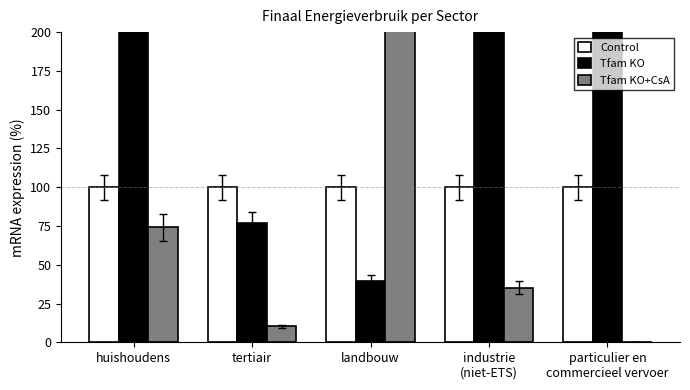

What is the average value of the Tfam KO+CsA series?

94.6